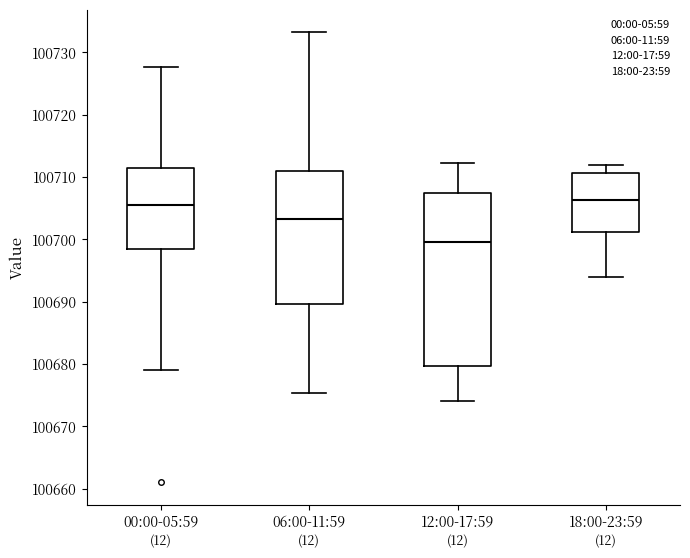

Reading left to right, read every box against the y-axis: the position of its median line, the range the box covers, and the ends of its whiskers. The values are not printed on the chart, so give them approximately, as read against the axis.

00:00-05:59: median 100705, box 100698 to 100711, whiskers 100679 to 100728
06:00-11:59: median 100703, box 100690 to 100711, whiskers 100675 to 100733
12:00-17:59: median 100700, box 100680 to 100707, whiskers 100674 to 100712
18:00-23:59: median 100706, box 100701 to 100711, whiskers 100694 to 100712